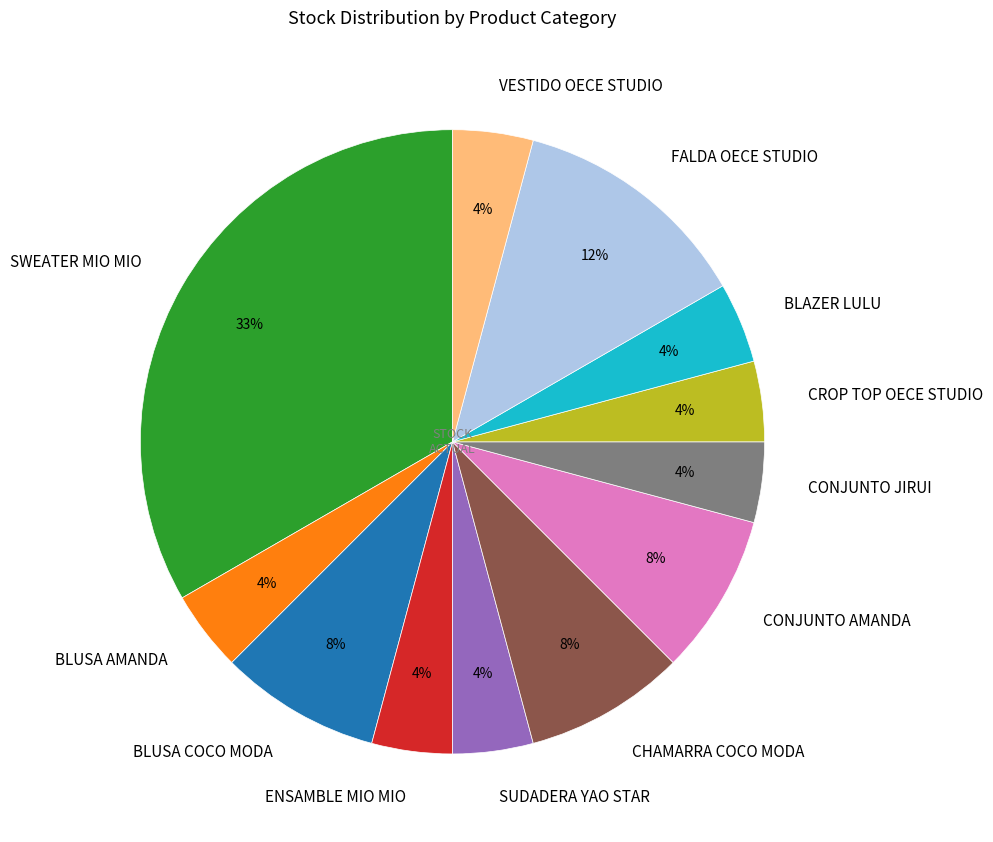

Does any single category account for the majority?

No